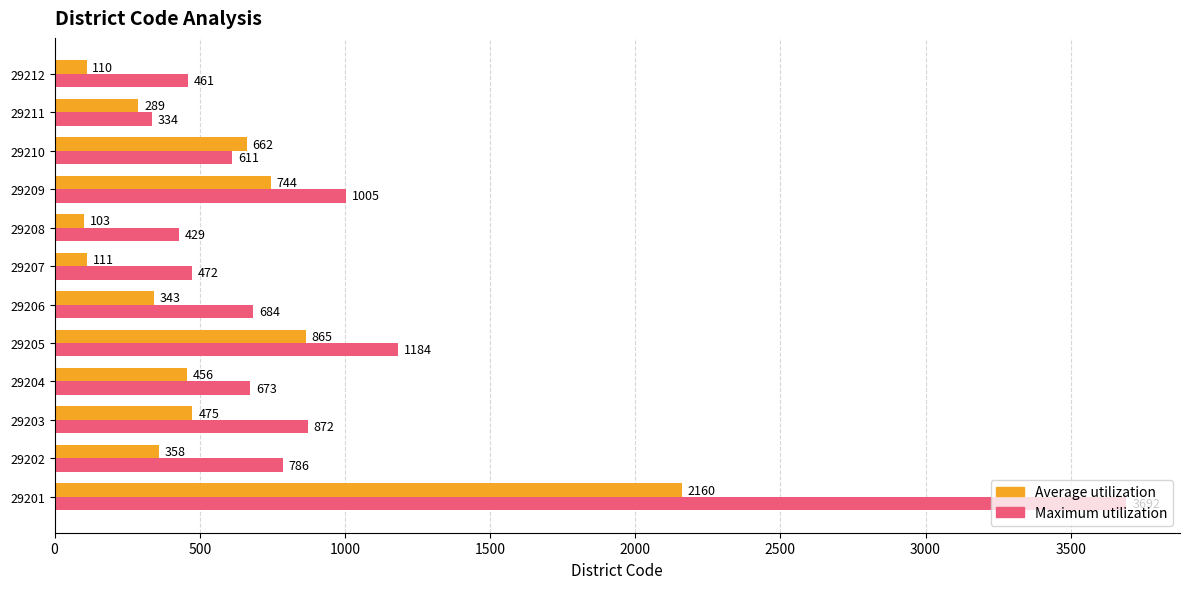

What is the difference between the highest and lowest values at 29210?

51